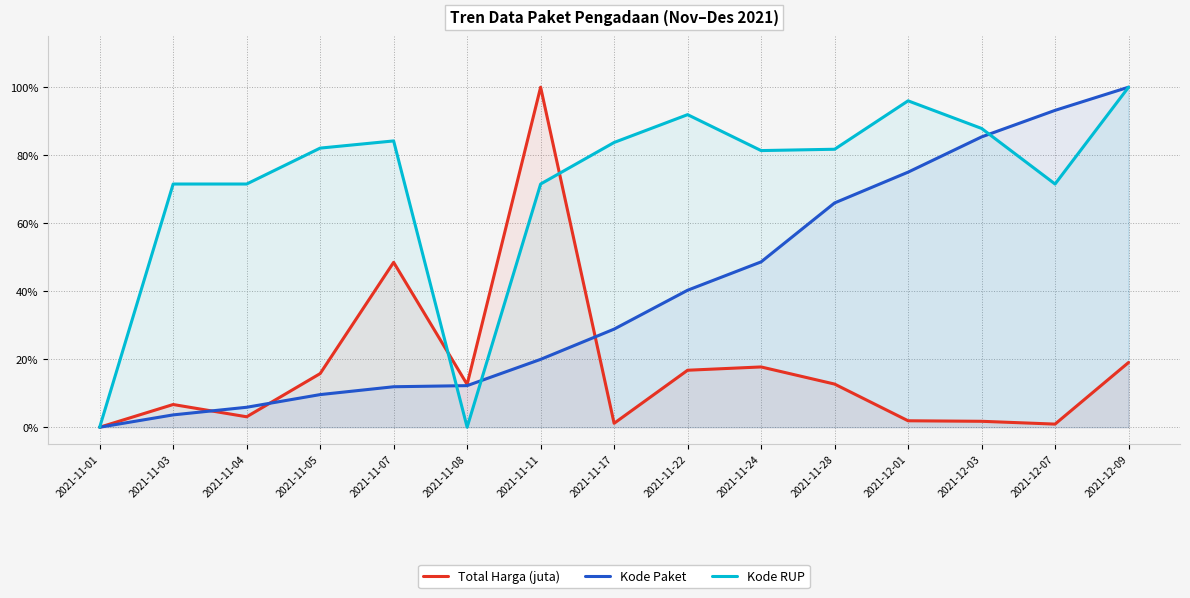

Count the number of data series in this chart.

3